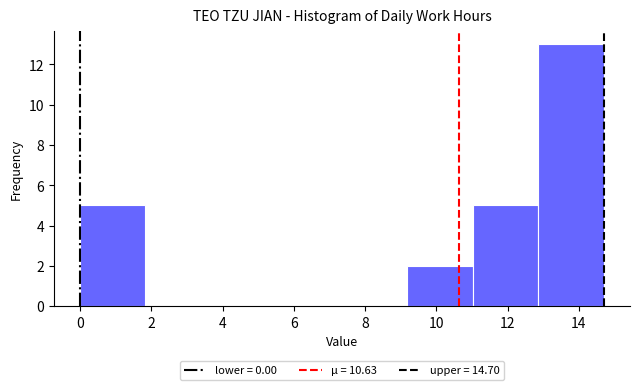

Reading left to right, list every bar in this chart as the range it spans on the x-axis followed by its height. Neither the bar edges nor the heights are printed on the chart, so give them approximately, as read against the axes.

0.0 to 1.8: 5
1.8 to 3.6: 0
3.6 to 5.6: 0
5.6 to 7.4: 0
7.4 to 9.2: 0
9.2 to 11.0: 2
11.0 to 12.8: 5
12.8 to 14.8: 13